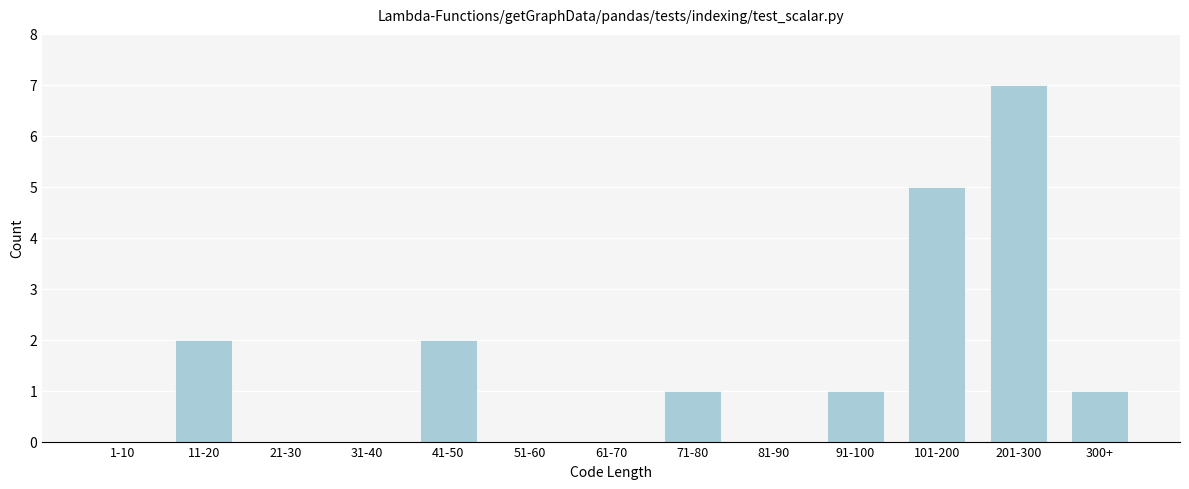

Reading left to right, extract all data points from this chart.

1-10=0	11-20=2	21-30=0	31-40=0	41-50=2	51-60=0	61-70=0	71-80=1	81-90=0	91-100=1	101-200=5	201-300=7	300+=1